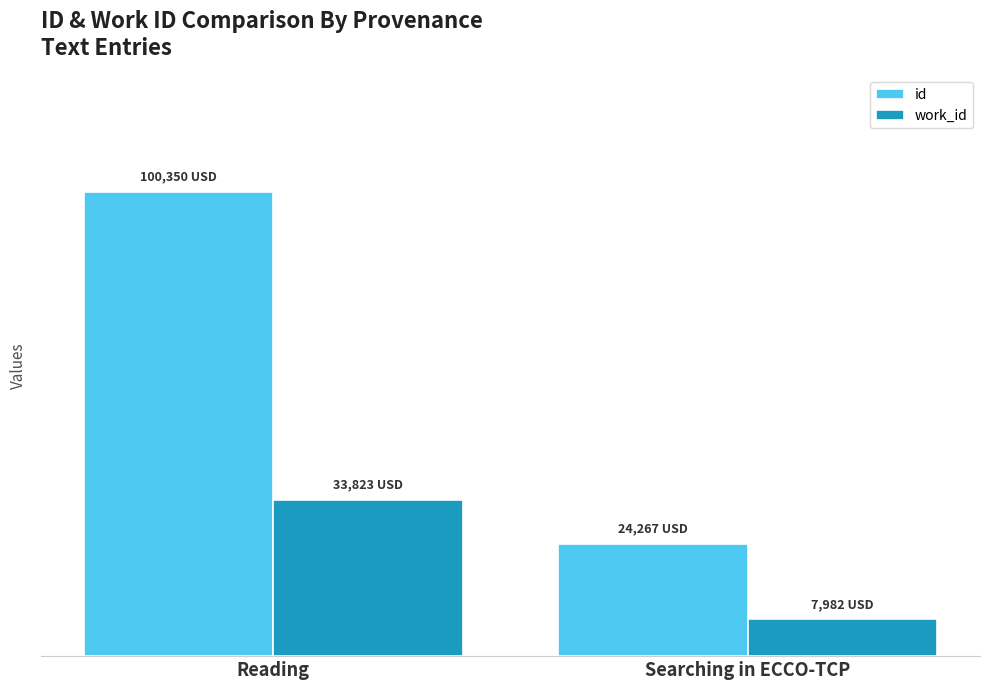

What are all the series names shown in the legend?

id, work_id